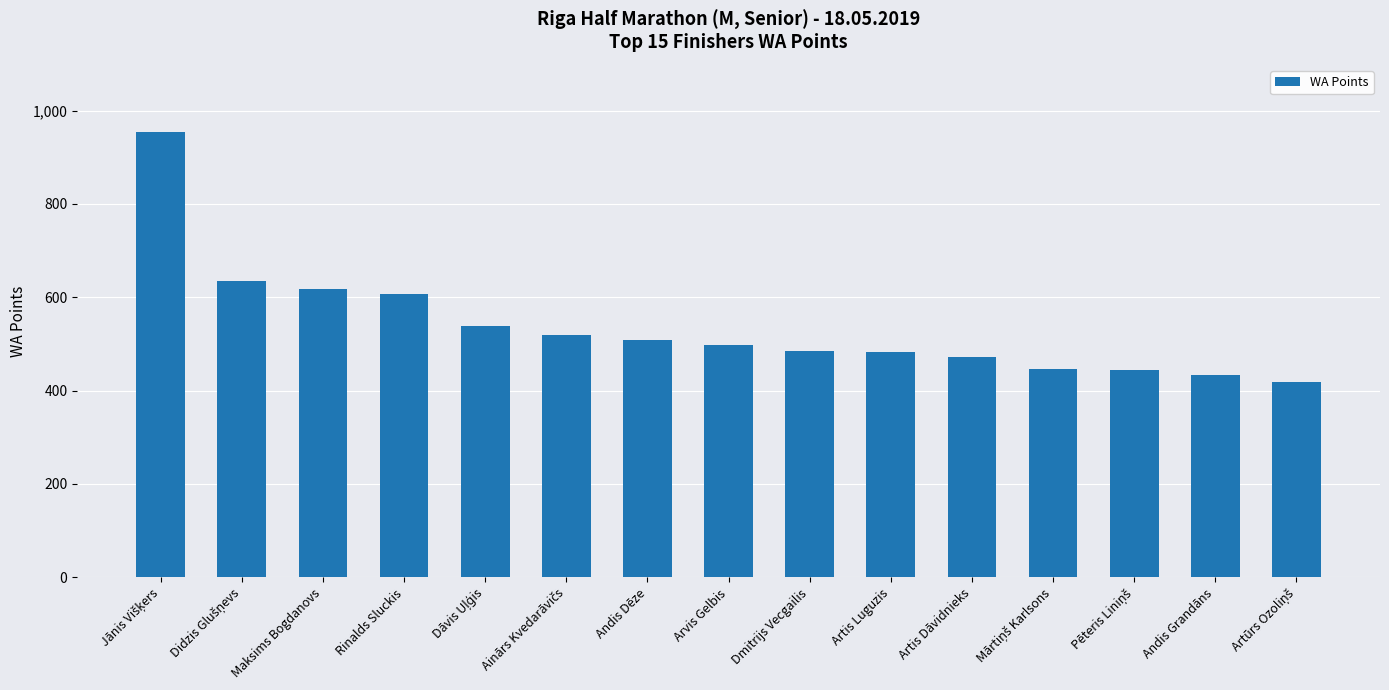

What is the approximate value at Rinalds Sluckis?

607